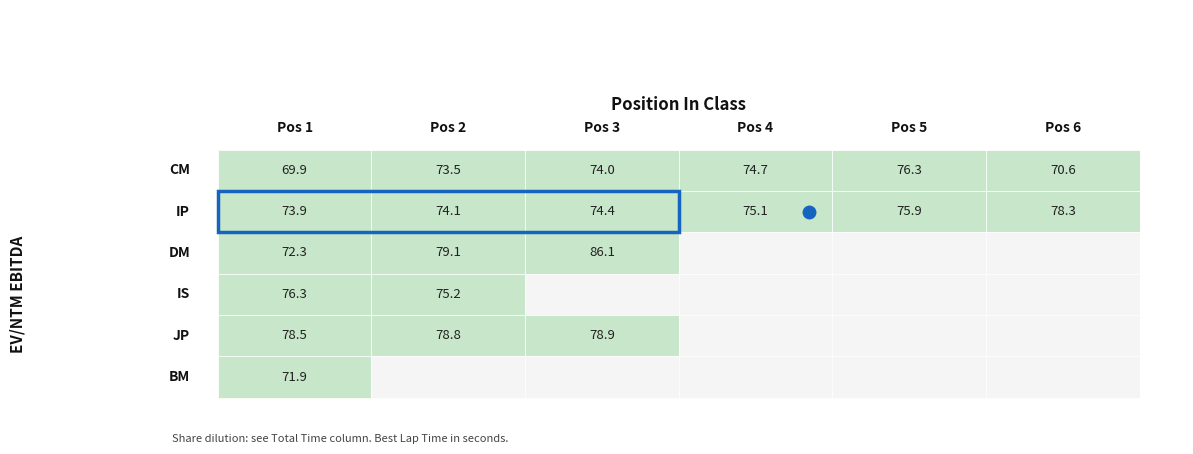

At how many categories does at least one series exceed 75?

6